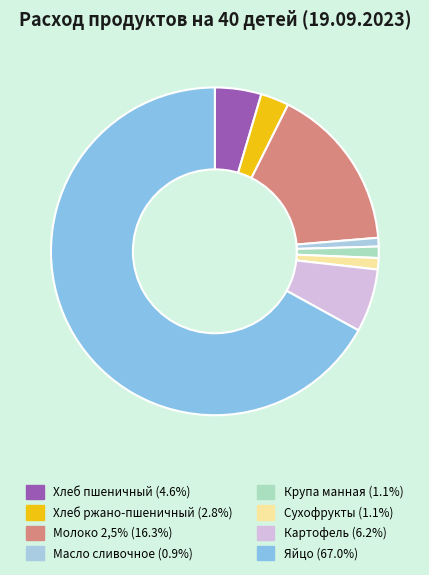

How many slices are in this pie chart?

8